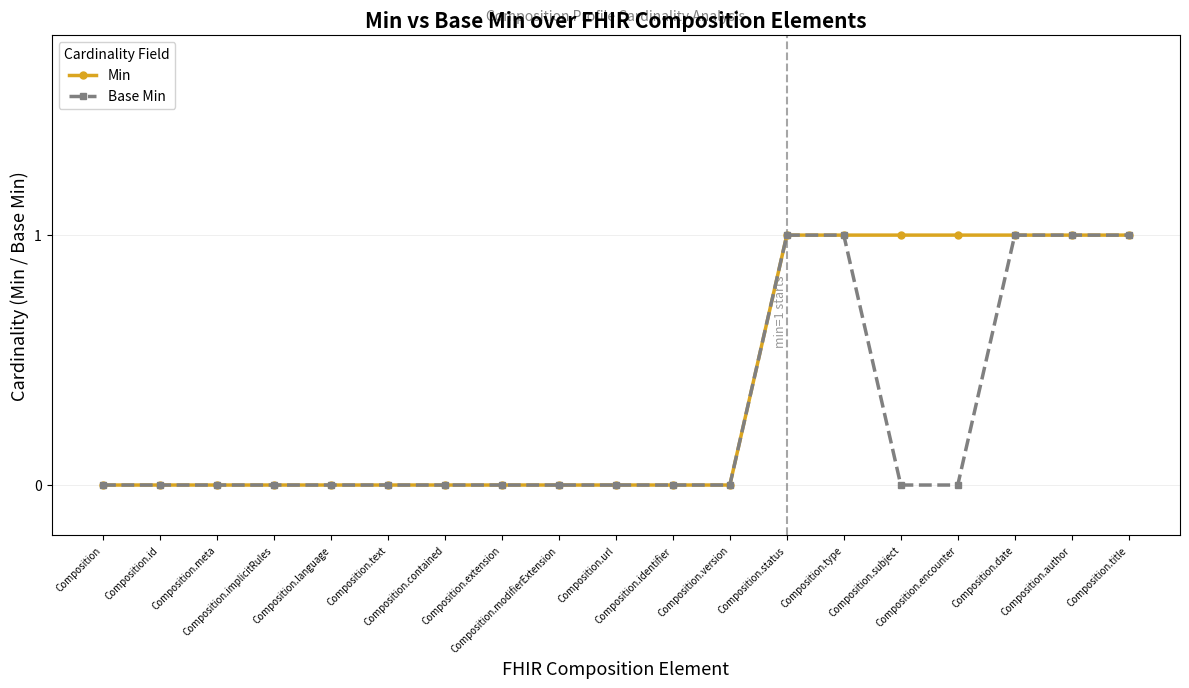

Which series has the largest total across all categories?

Min